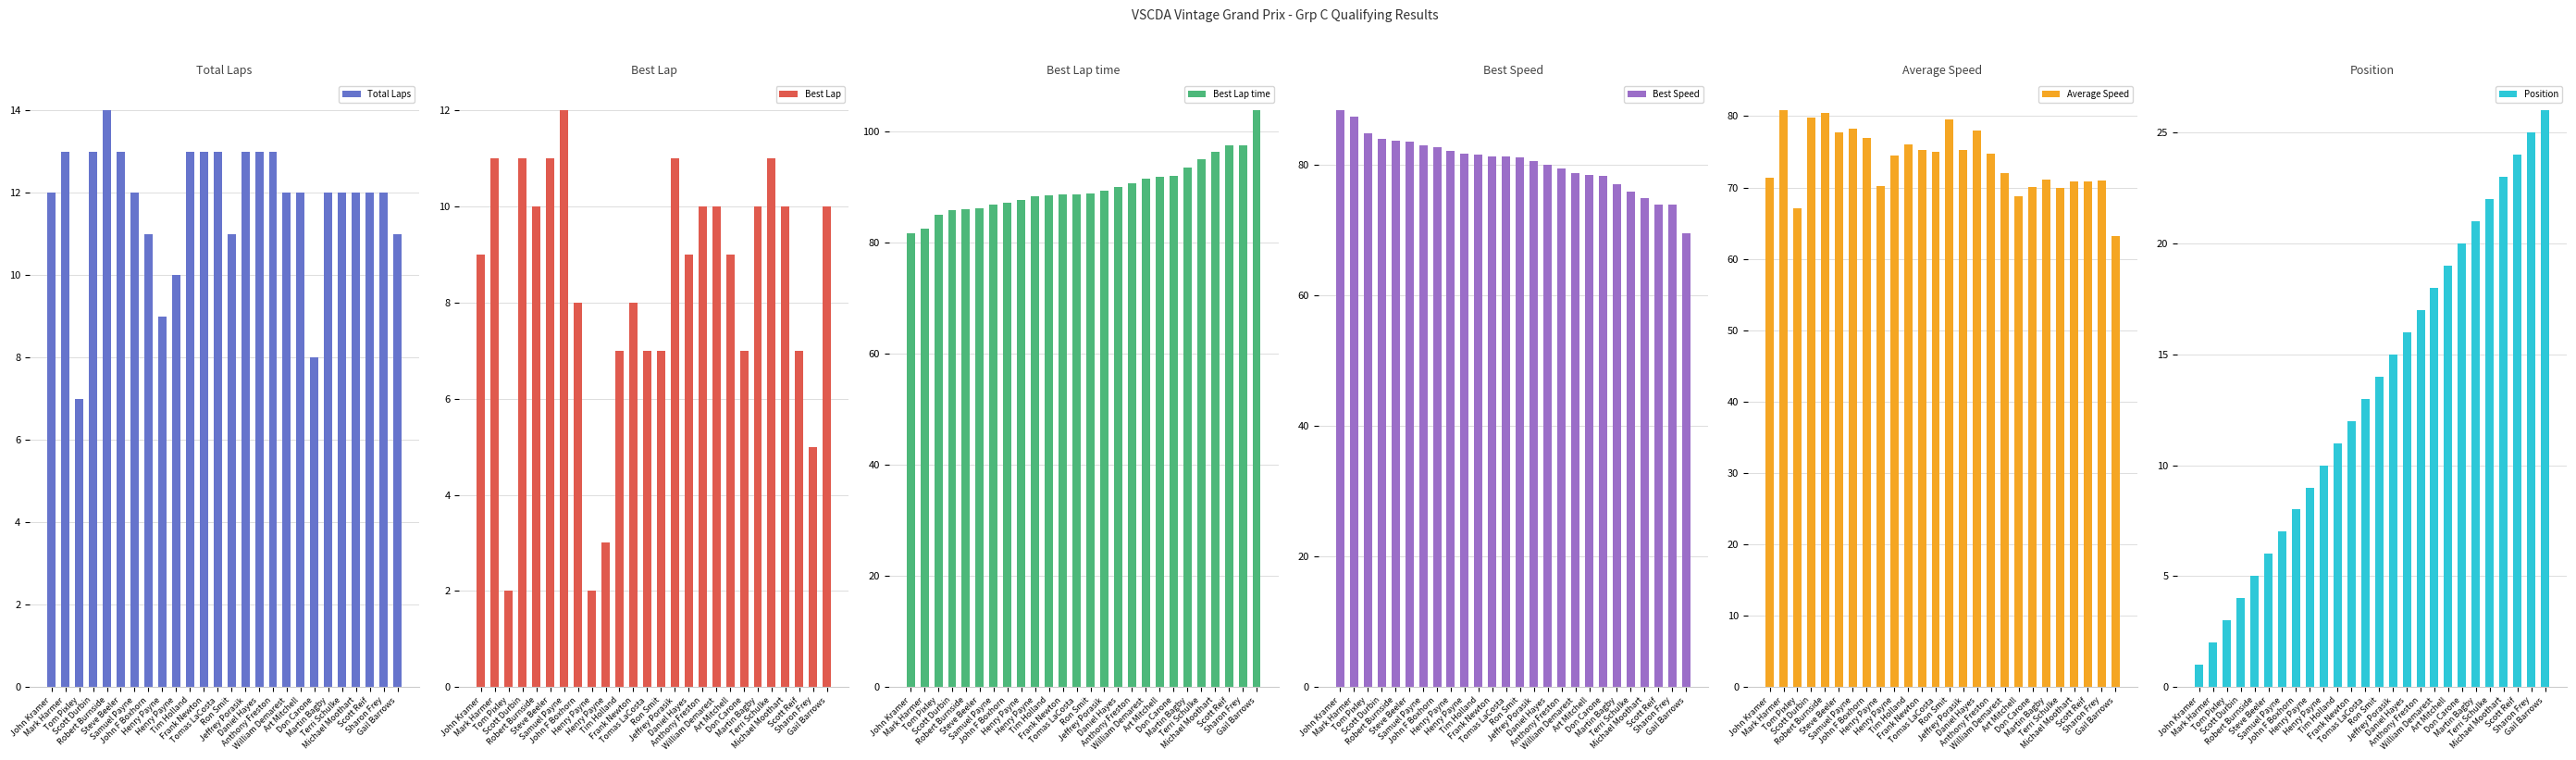

How many values in the Position series exceed 14?

12